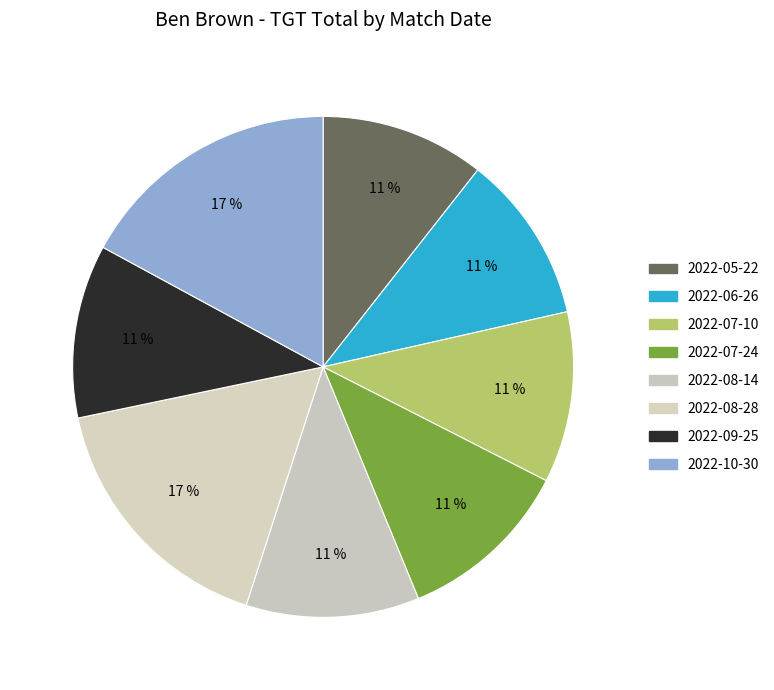

What is the change in value from 2022-07-24 to 2022-08-28?

+366